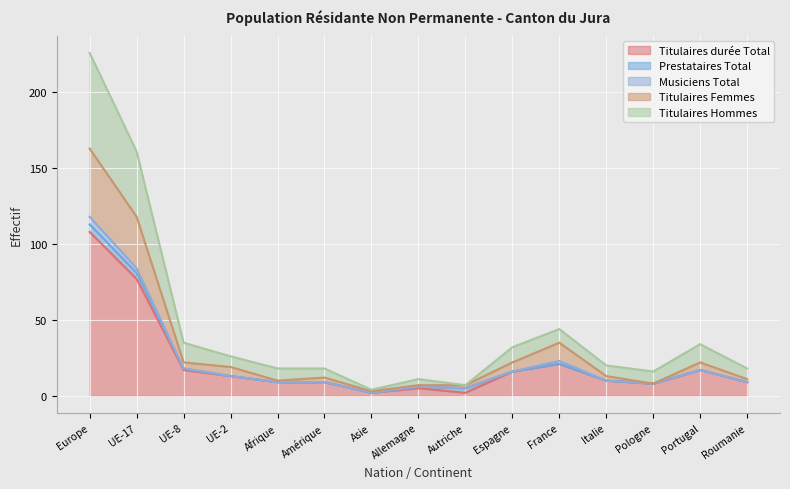

How many values in the Titulaires Hommes series exceed 20?

7